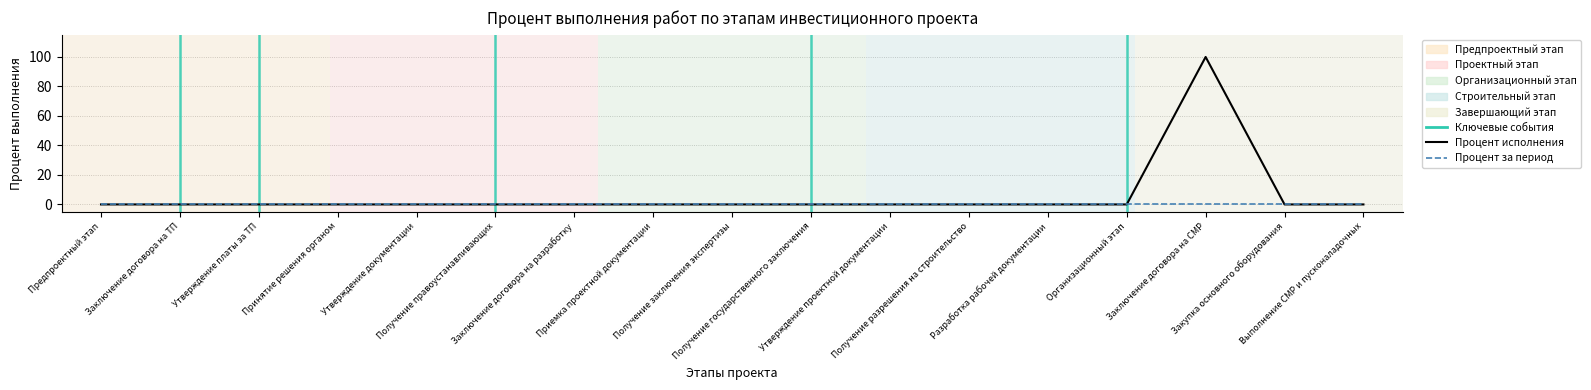

Reading right to left, list all the values displayed in this chart.

Процент исполнения: Выполнение СМР и пусконаладочных=0	Закупка основного оборудования=0	Заключение договора на СМР=100	Организационный этап=0	Разработка рабочей документации=0	Получение разрешения на строительство=0	Утверждение проектной документации=0	Получение государственного заключения=0	Получение заключения экспертизы=0	Приемка проектной документации=0	Заключение договора на разработку=0	Получение правоустанавливающих=0	Утверждение документации=0	Принятие решения органом=0	Утверждение платы за ТП=0	Заключение договора на ТП=0	Предпроектный этап=0
Процент выполнения за период: Выполнение СМР и пусконаладочных=0	Закупка основного оборудования=0	Заключение договора на СМР=0	Организационный этап=0	Разработка рабочей документации=0	Получение разрешения на строительство=0	Утверждение проектной документации=0	Получение государственного заключения=0	Получение заключения экспертизы=0	Приемка проектной документации=0	Заключение договора на разработку=0	Получение правоустанавливающих=0	Утверждение документации=0	Принятие решения органом=0	Утверждение платы за ТП=0	Заключение договора на ТП=0	Предпроектный этап=0